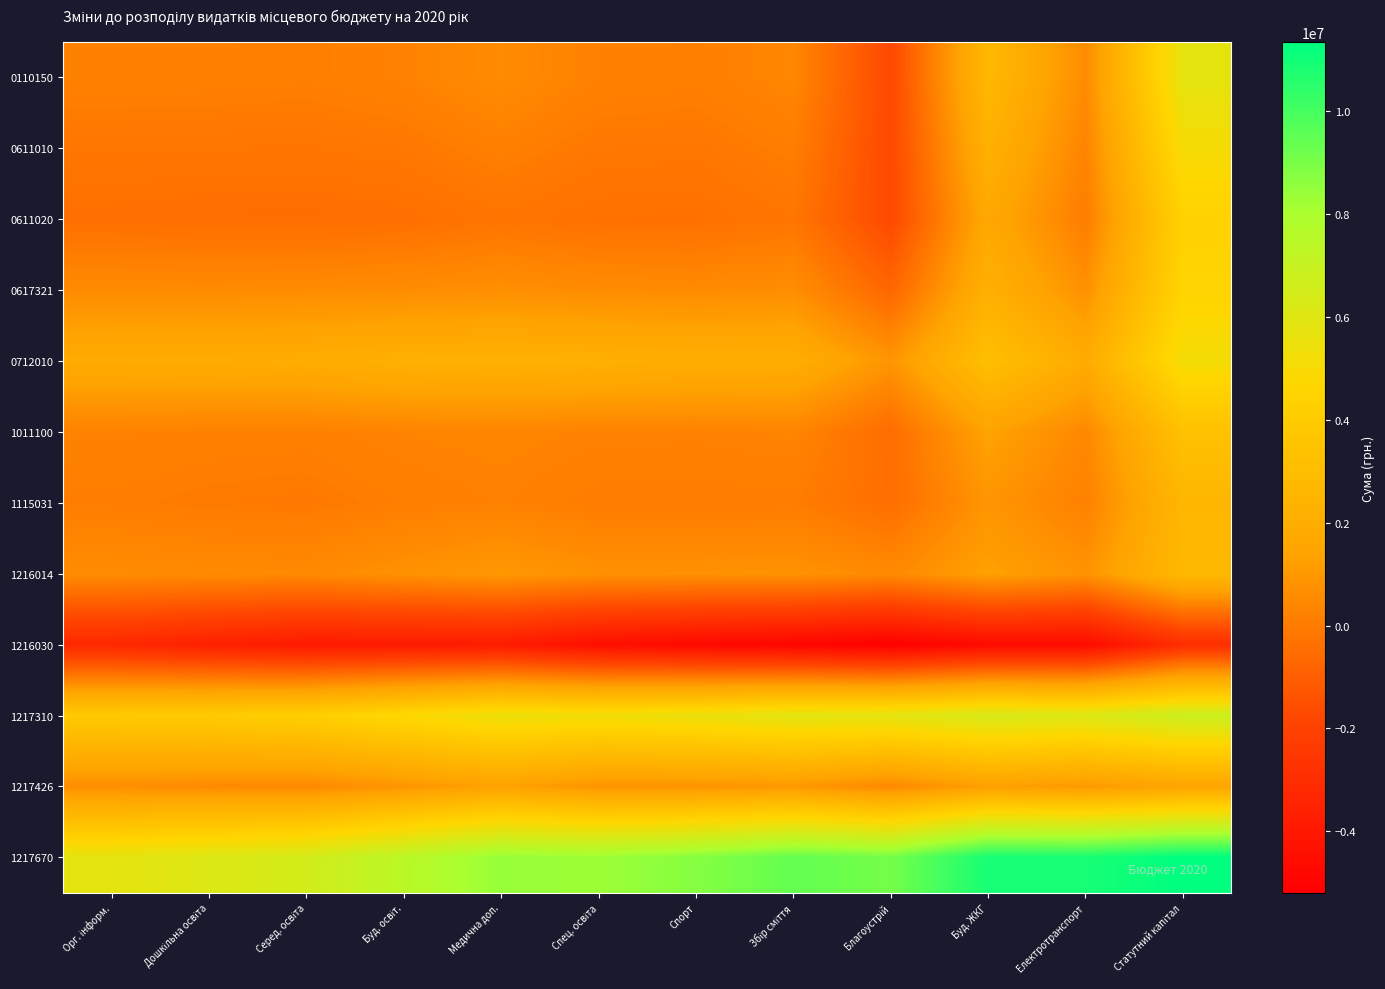

Which series has the largest total across all categories?

1217670